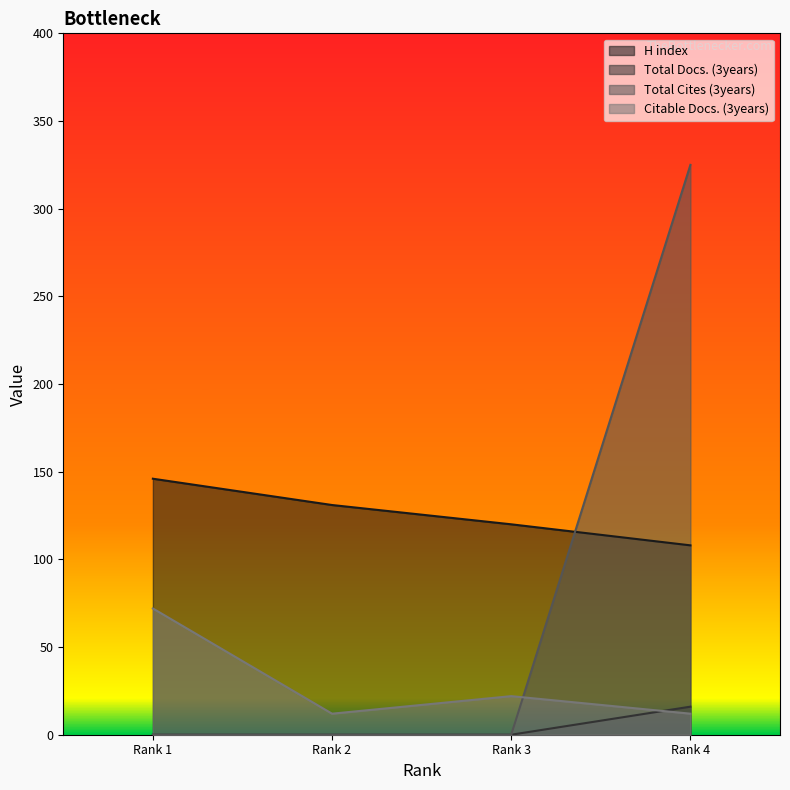

What is the value of the Total Cites (3years) point at the 4th from the left?

325